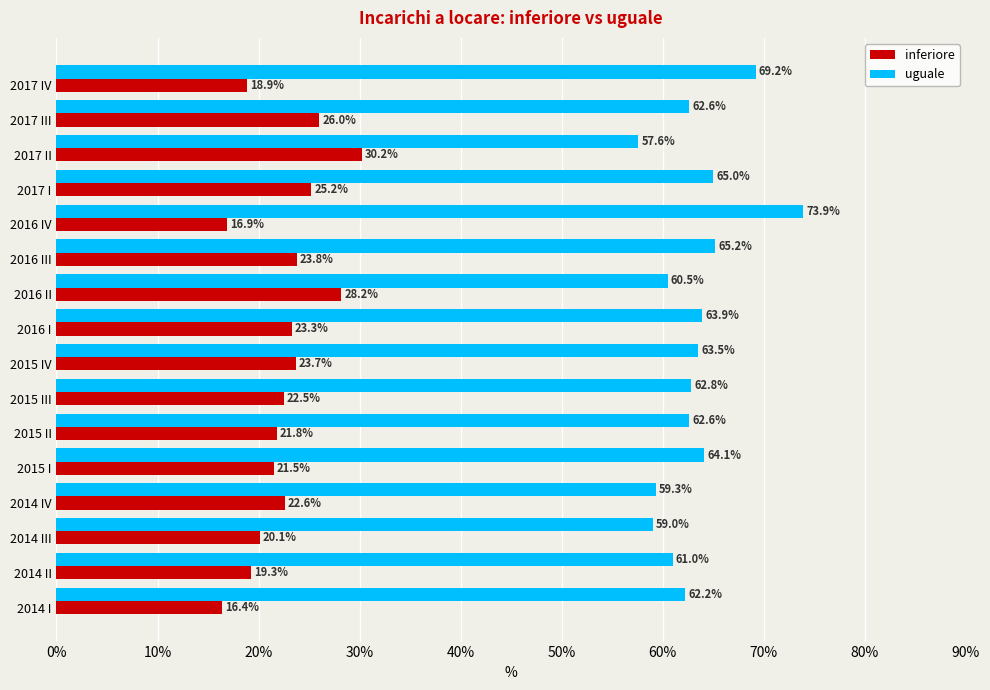

At how many categories does at least one series exceed 31?

16